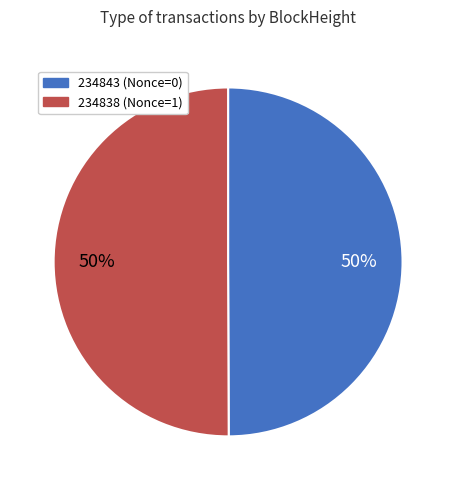

The 234838 slice represents 38% of the pie. True or false?

False